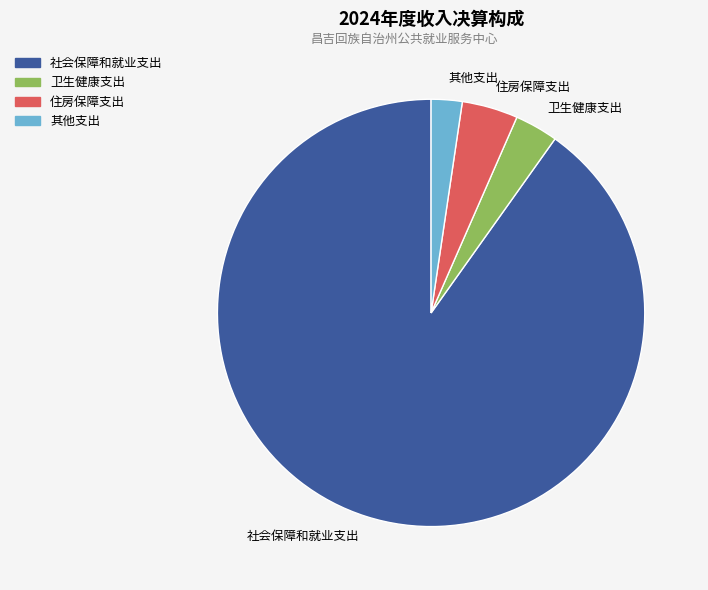

Do 社会保障和就业支出 and 其他支出 together represent more than half of the pie?

Yes